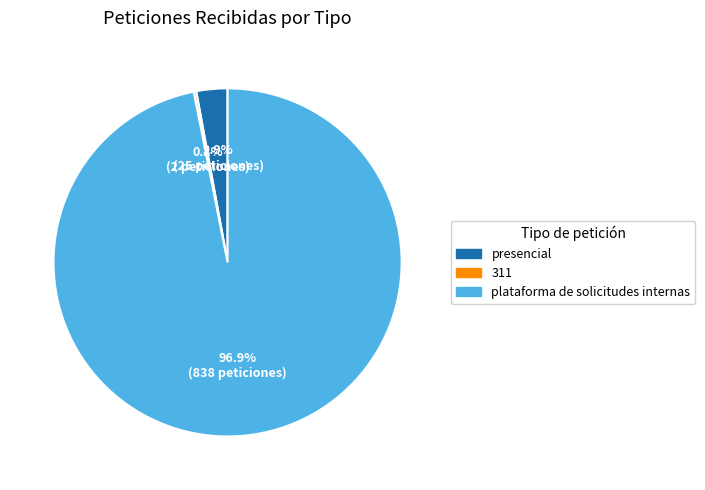

How much of the chart is everything except plataforma de solicitudes internas?

3.1%